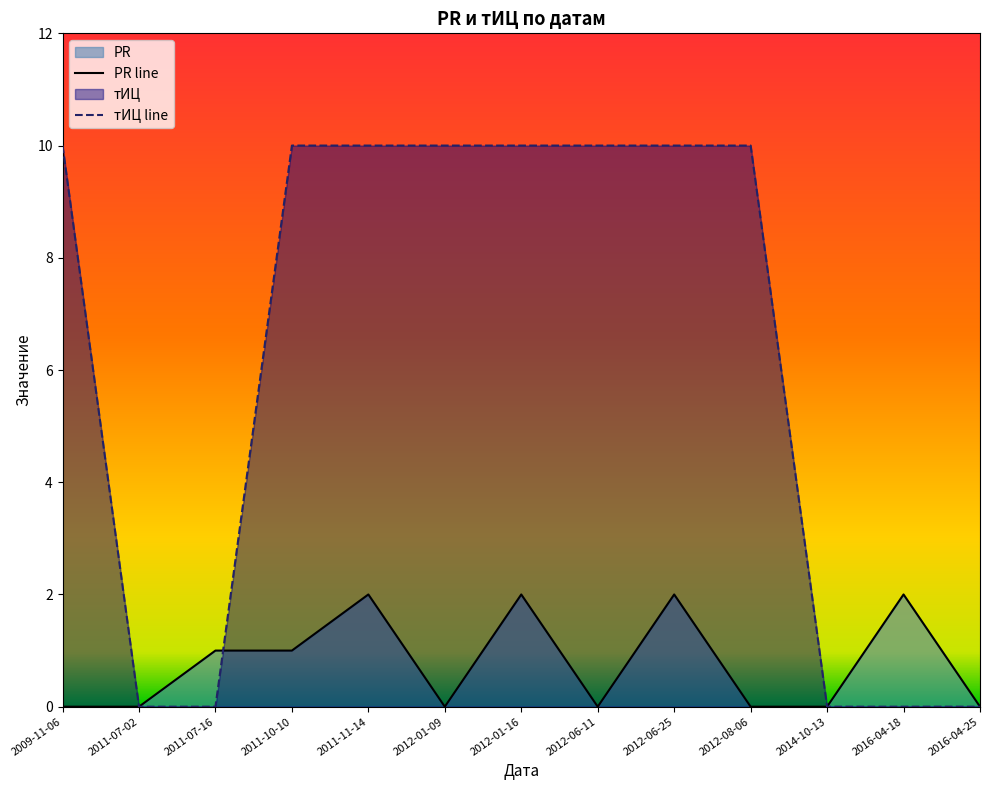

At which label is тИЦ closest to 5?

2009-11-06